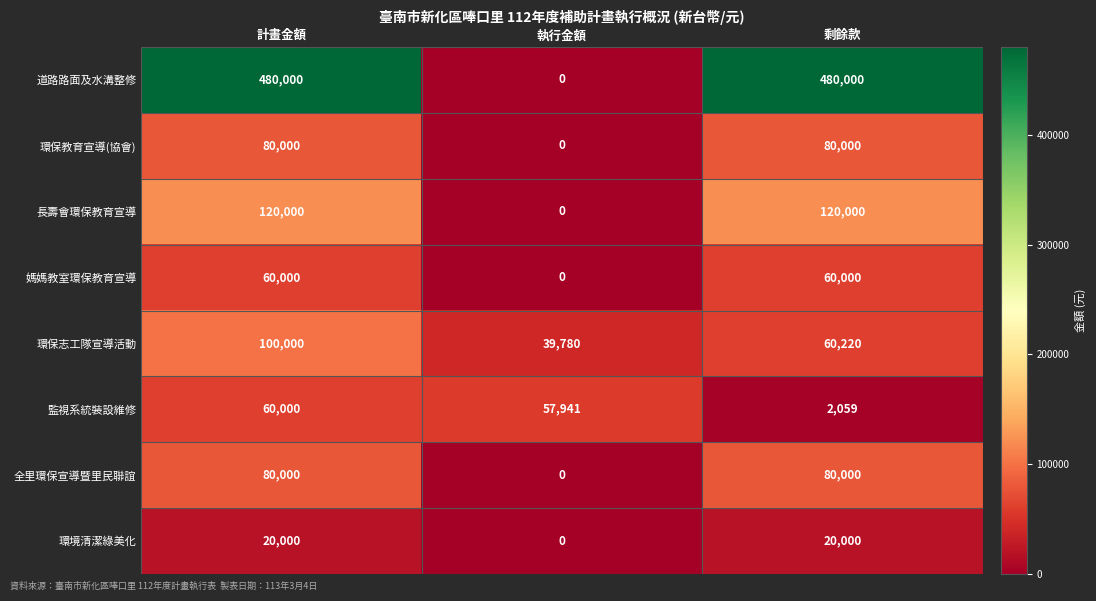

How many 道路路面及水溝整修 values are between 0 and 480000?

3